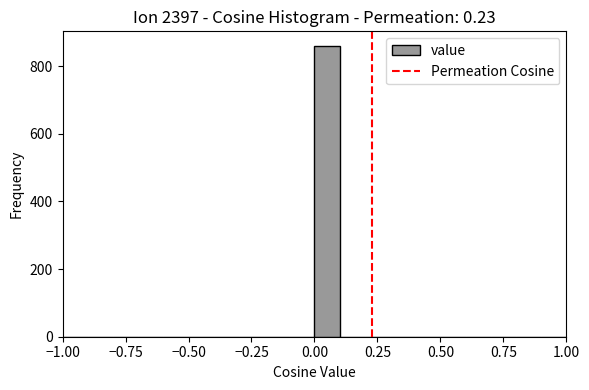

Around what value on the x-axis is the tallest bar? Give the approximate position of its centre, as read against the axis.

0.05